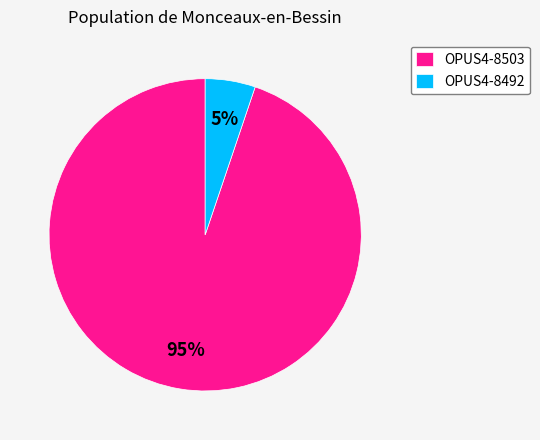

Which category has the smallest portion of the pie?

OPUS4-8492